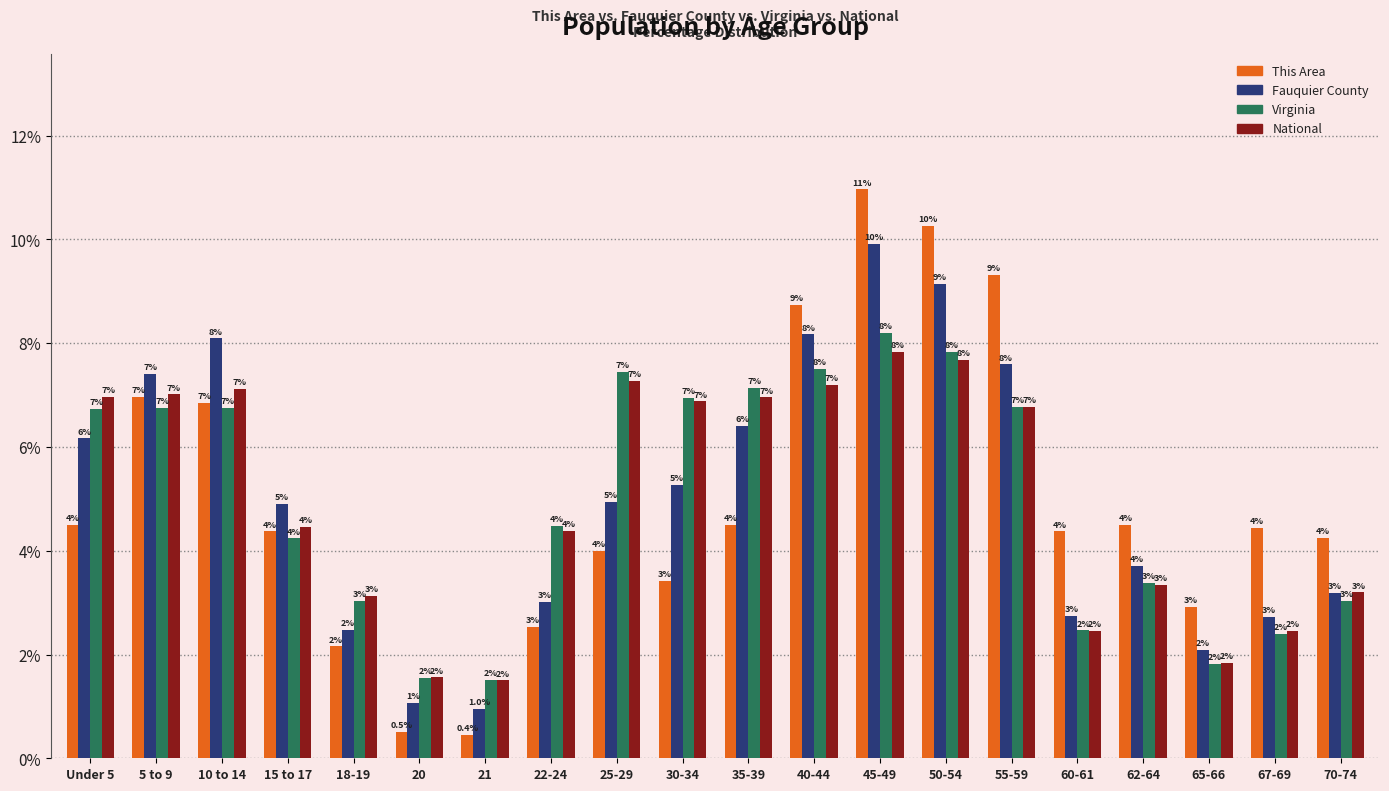

Which series changed the most between 25-29 and 67-69?

Virginia